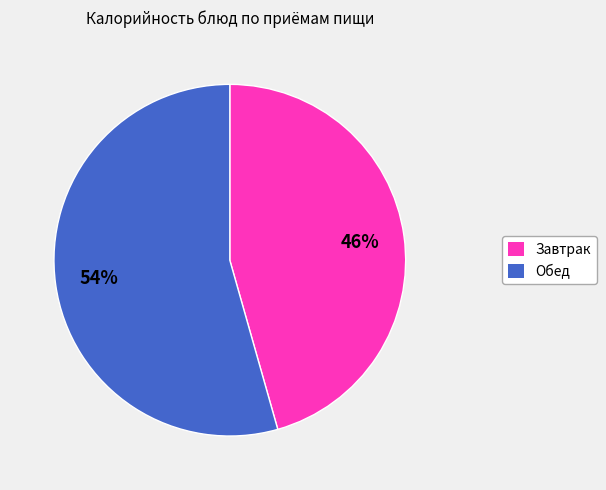

To the nearest percent, what is the average slice percentage?

50%